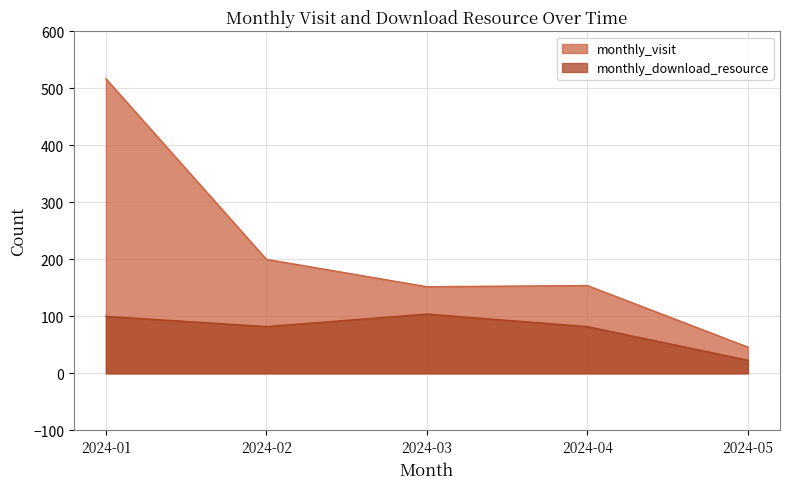

Reading left to right, what are all the values shown in this chart?

monthly_visit: 517	200	152	154	46
monthly_download_resource: 100	82	104	82	23